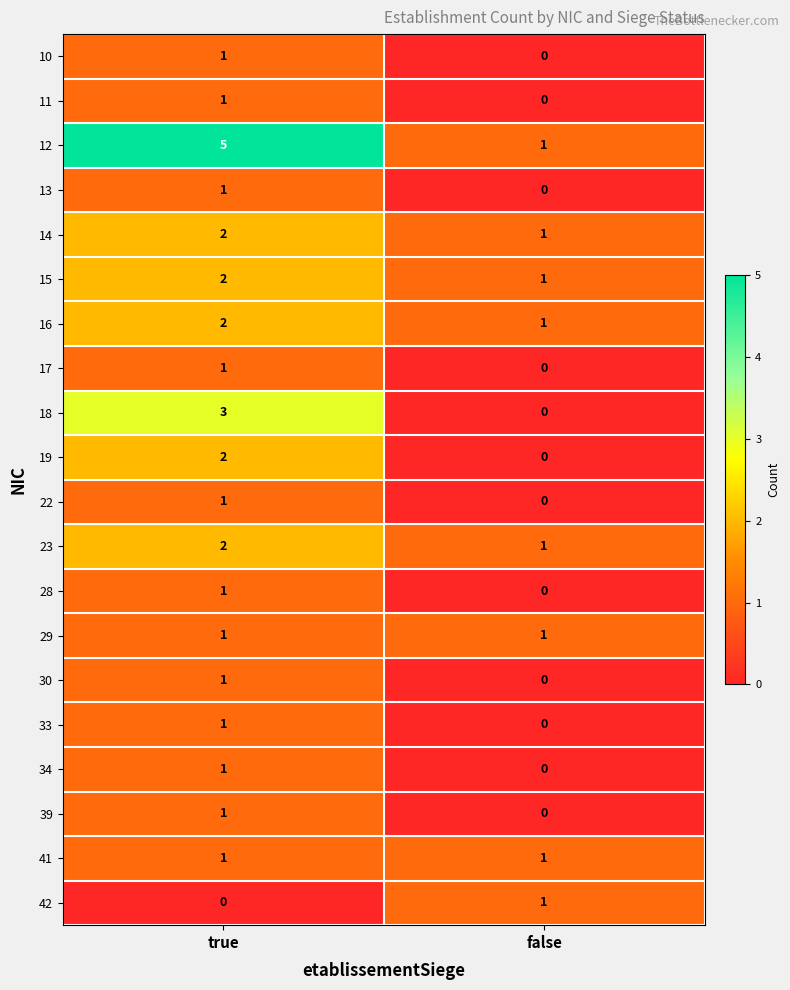

The 39 series shows 1 at true. True or false?

True